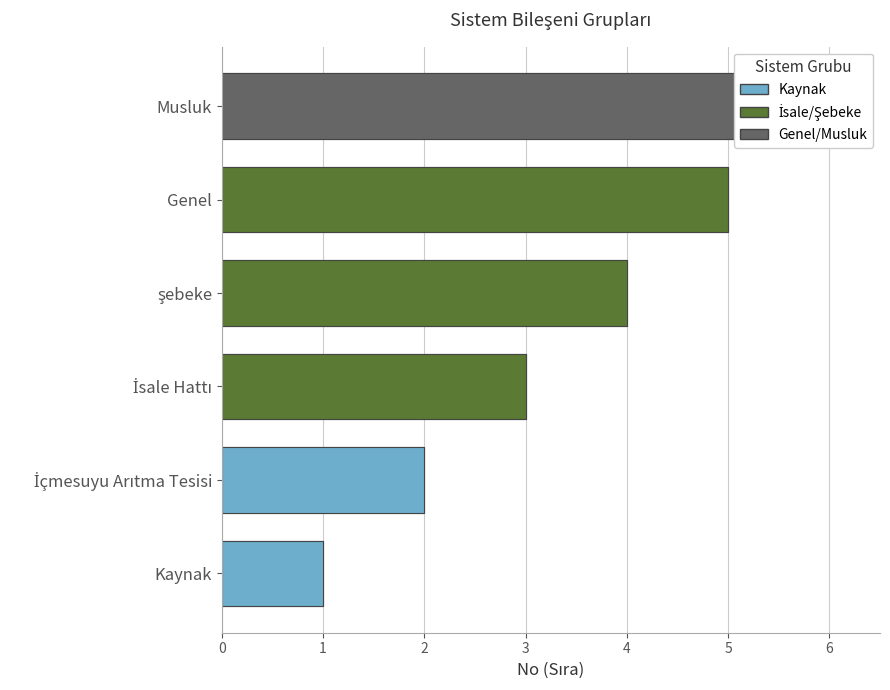

True or false: the data shows 0 at Kaynak.

False